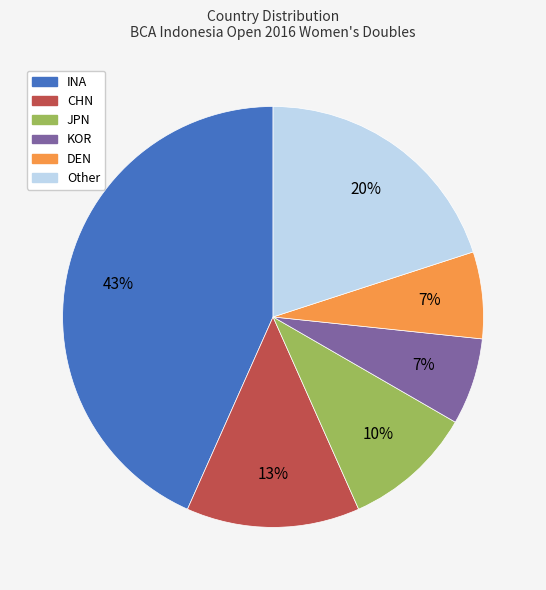

Is there a majority slice in this chart?

No